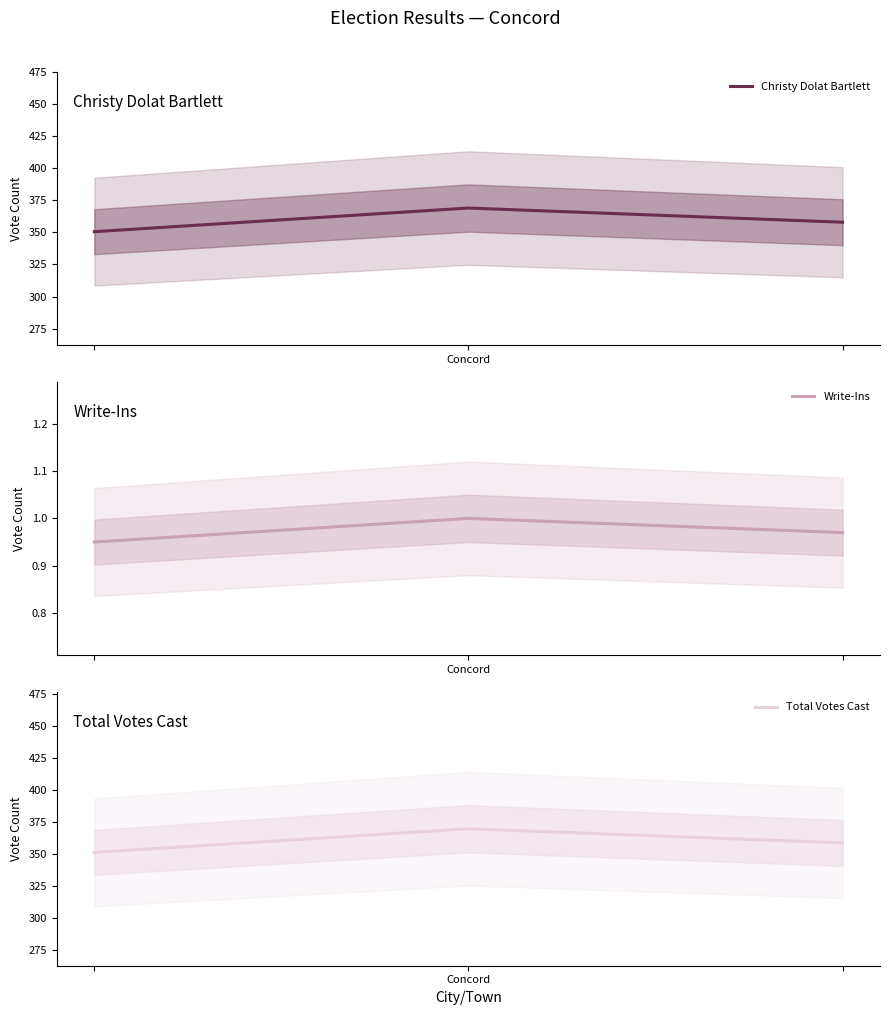

Which series has the largest total across all categories?

Total Votes Cast